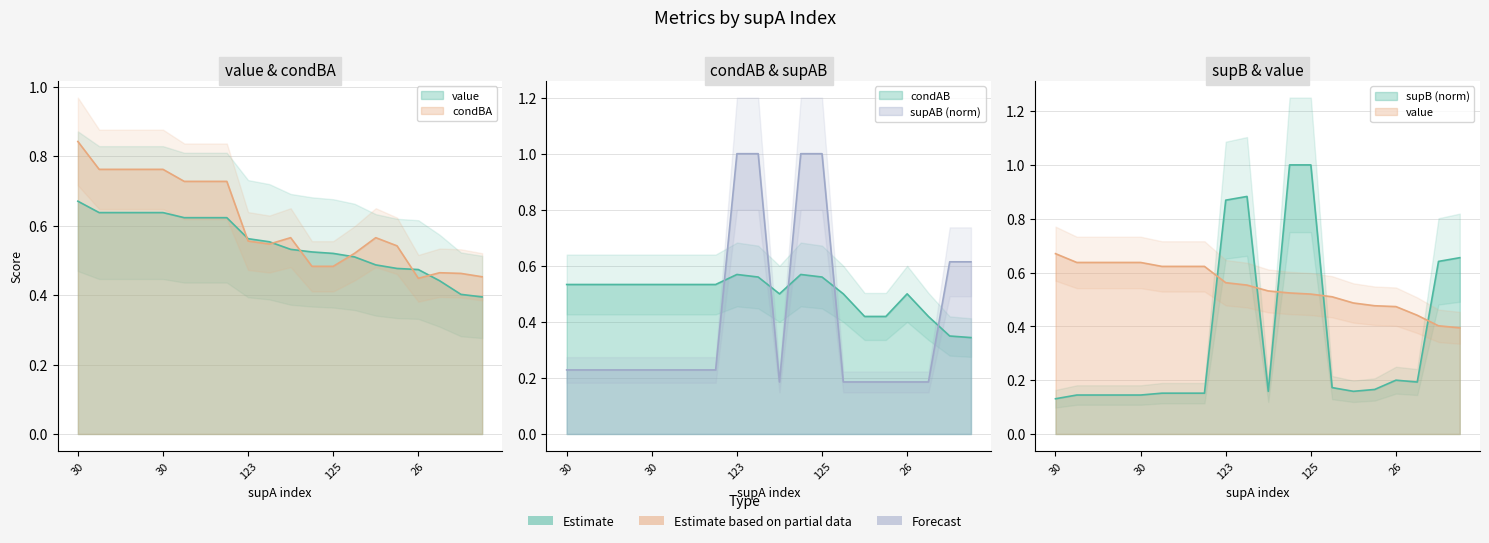

Is it true that value equals 0.1 at 17?

False